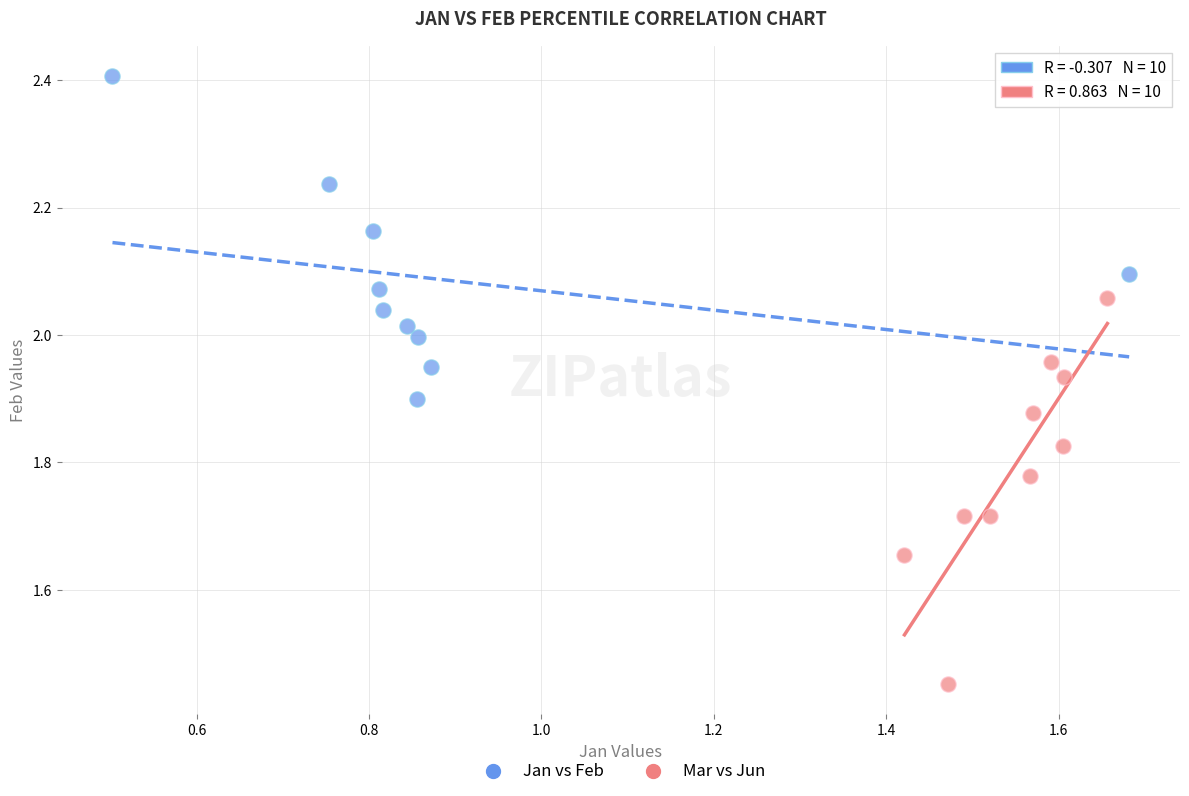

Which series has the widest spread of Y values?

Mar vs Jun